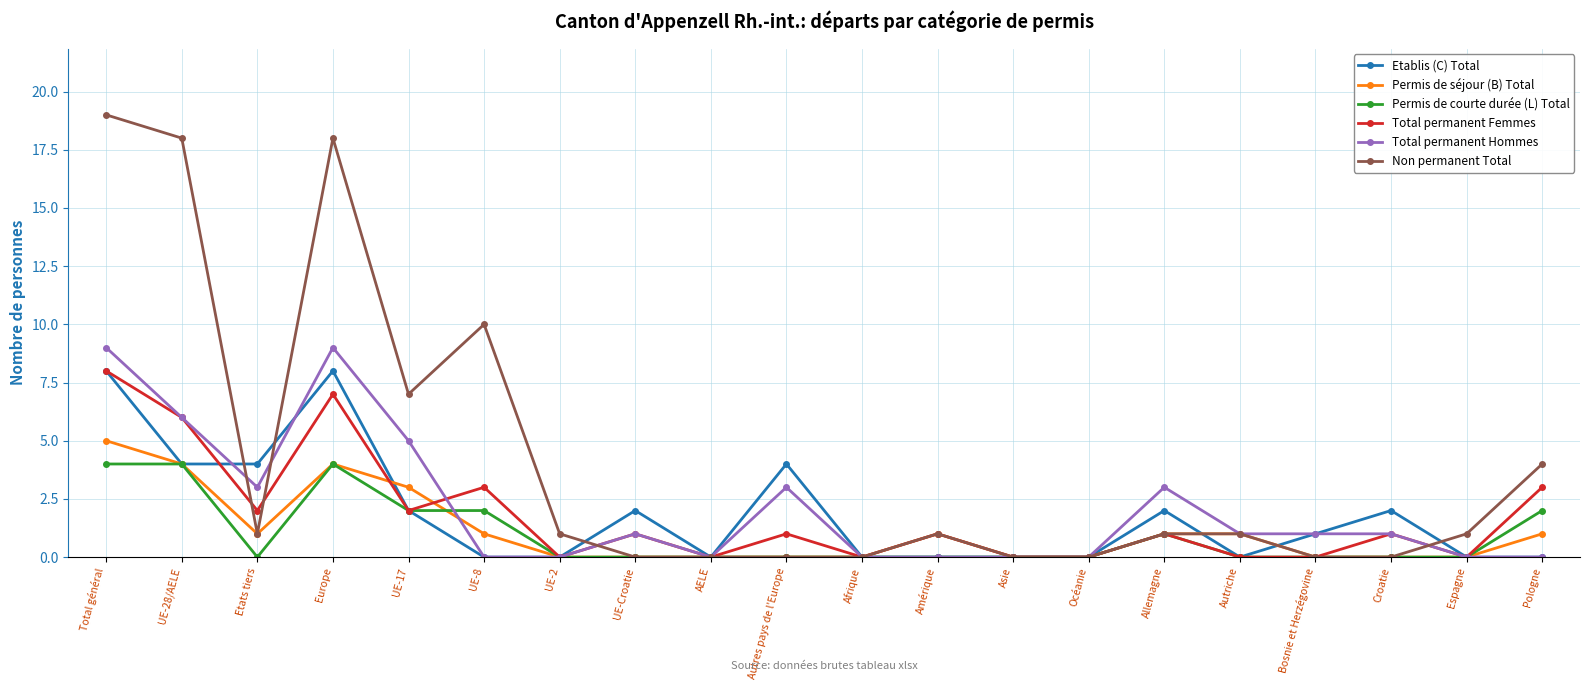

Reading left to right, transcribe all the data shown in this chart.

Etablis (C) Total: 8	4	4	8	2	0	0	2	0	4	0	0	0	0	2	0	1	2	0	0
Permis de séjour (B) Total: 5	4	1	4	3	1	0	0	0	0	0	1	0	0	1	1	0	0	0	1
Permis de courte durée (L) Total: 4	4	0	4	2	2	0	0	0	0	0	0	0	0	1	0	0	0	0	2
Total permanent Femmes: 8	6	2	7	2	3	0	1	0	1	0	1	0	0	1	0	0	1	0	3
Total permanent Hommes: 9	6	3	9	5	0	0	1	0	3	0	0	0	0	3	1	1	1	0	0
Non permanent Total: 19	18	1	18	7	10	1	0	0	0	0	1	0	0	1	1	0	0	1	4